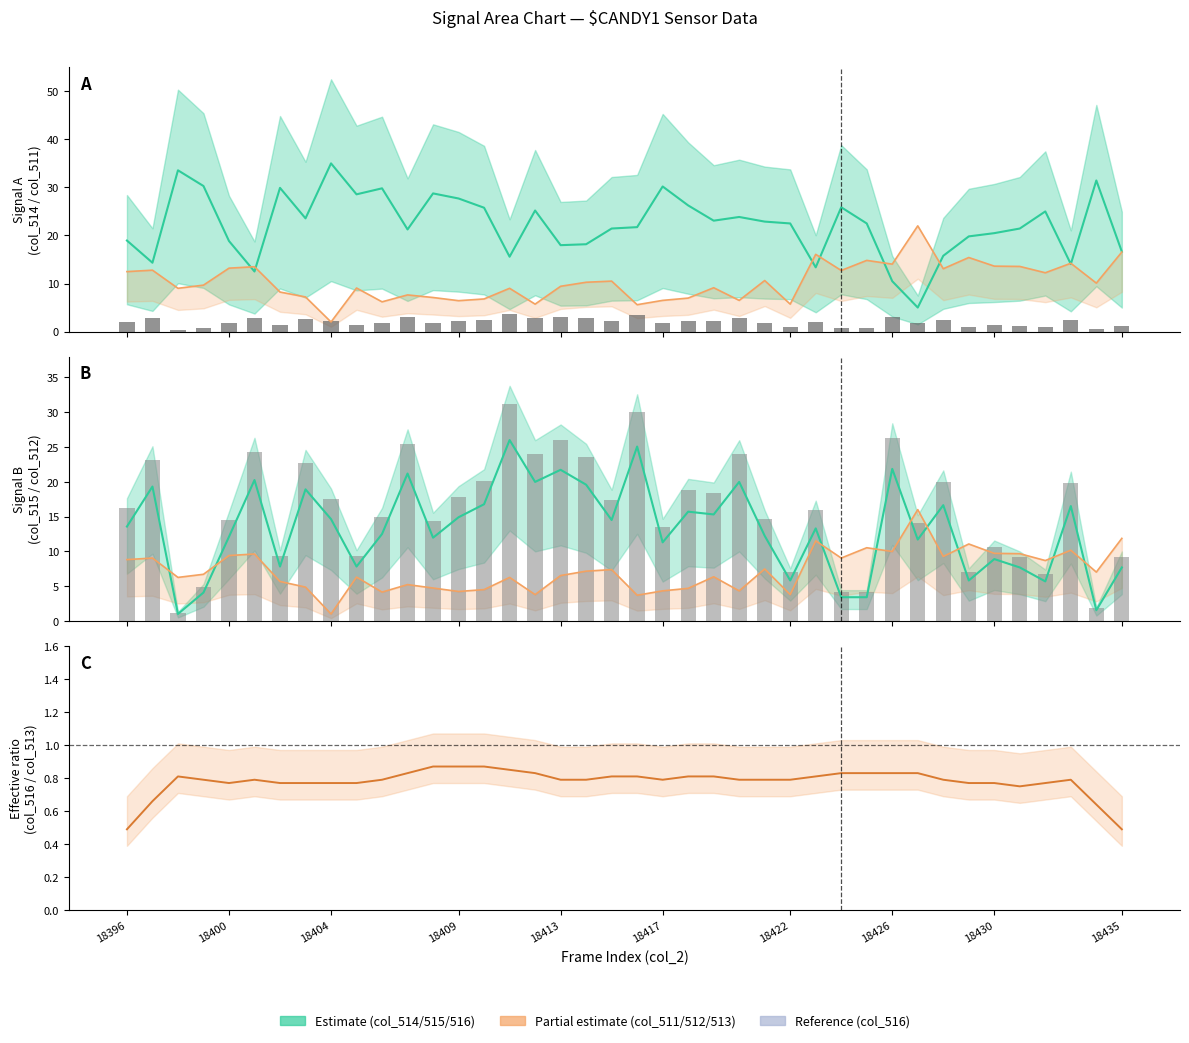

The col_511 series shows 5.8 at 18434. True or false?

False